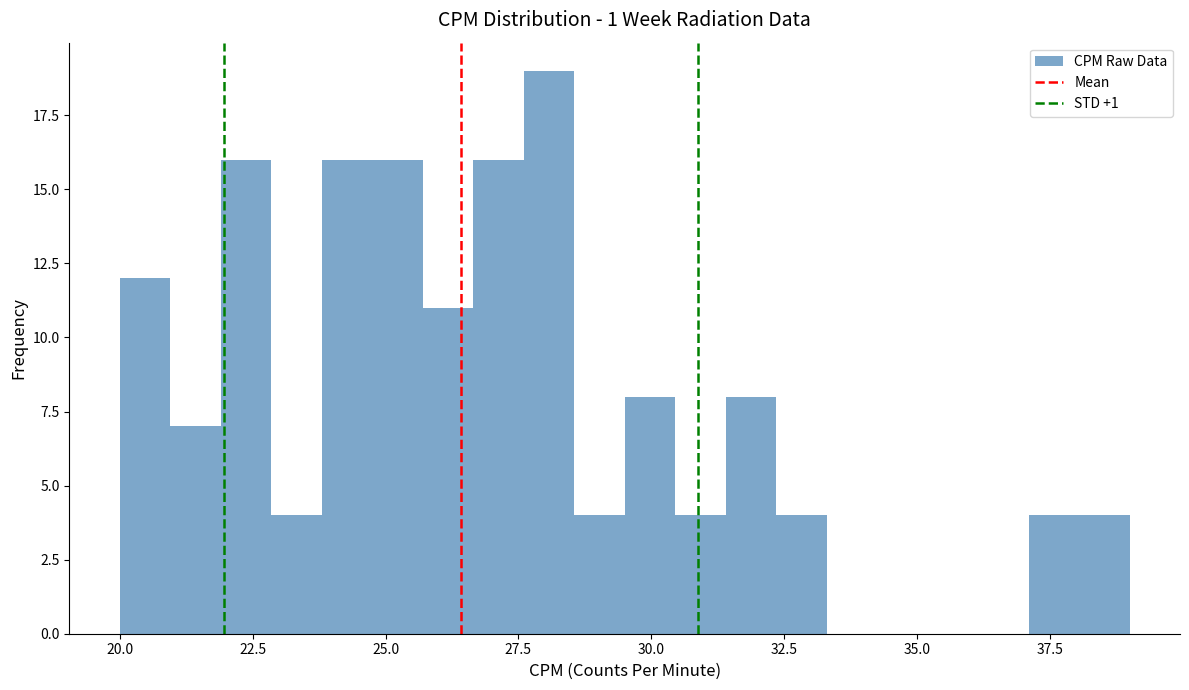

Read against the x-axis, roughly where is the centre of the tallest bar?

28.0